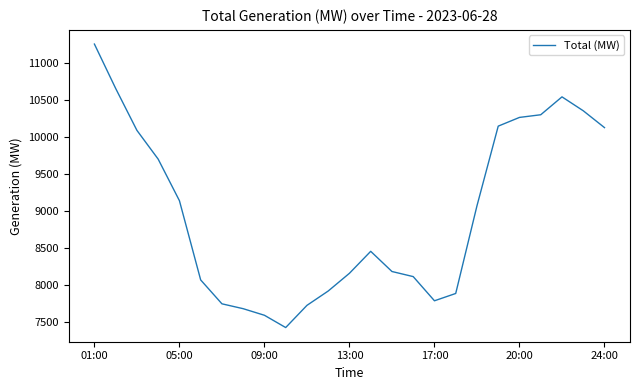

What is the maximum value shown in the chart?

11257